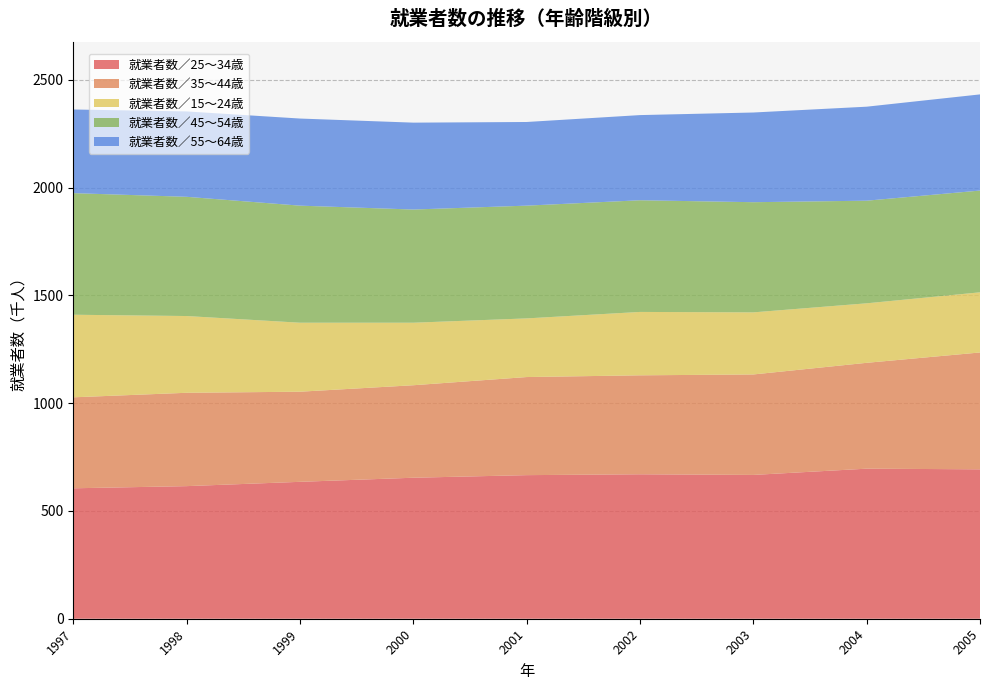

Reading right to left, what are all the values shown in this chart?

就業者数／25～34歳: 693	696	667	670	666	654	635	615	605
就業者数／35～44歳: 542	491	466	459	455	429	418	433	422
就業者数／15～24歳: 279	276	288	294	272	290	320	356	383
就業者数／45～54歳: 472	476	511	518	523	525	543	553	564
就業者数／55～64歳: 446	436	416	395	388	403	404	396	388